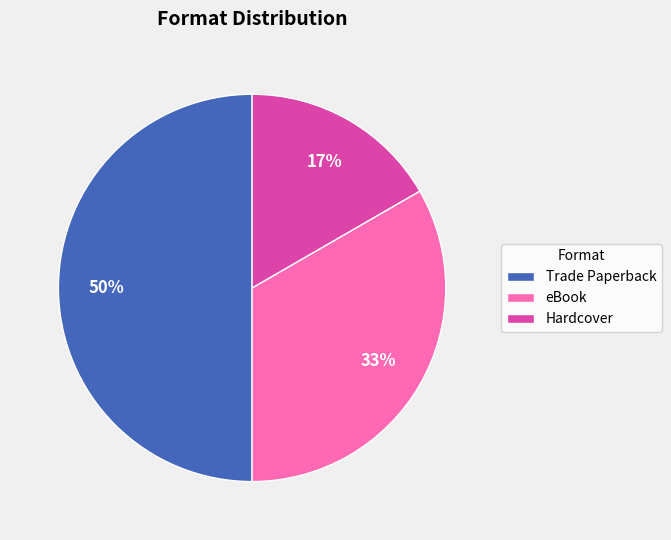

Is the sum of Trade Paperback and eBook greater than half?

Yes